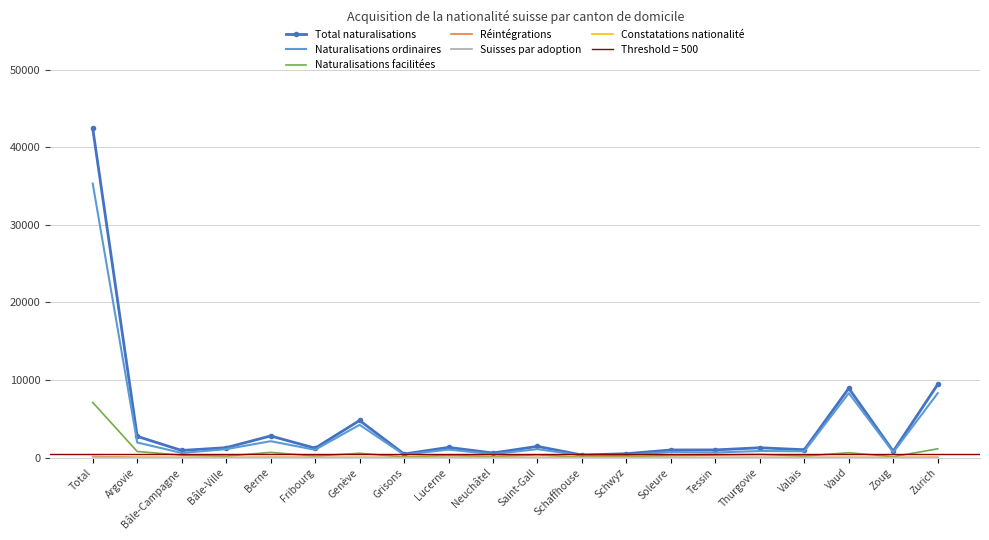

How many values in the Constatations nationalité series exceed 0?

9